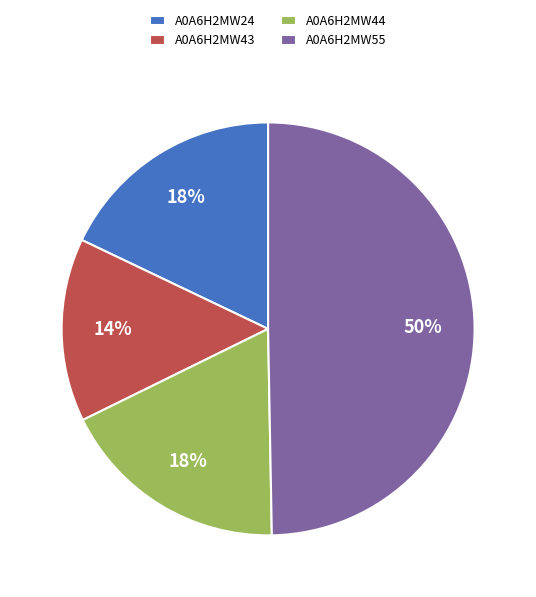

What is the ratio of the value at A0A6H2MW43 to the value at A0A6H2MW24?

0.8